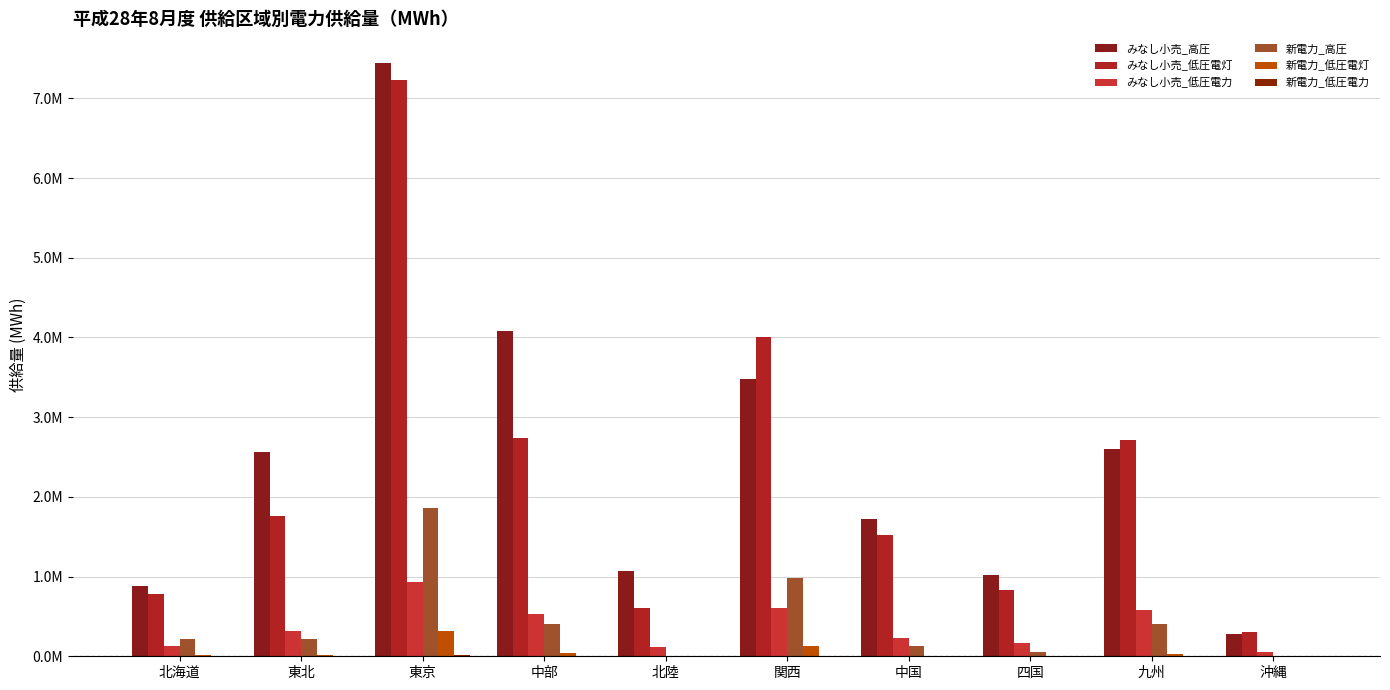

Are the bars horizontal?

No